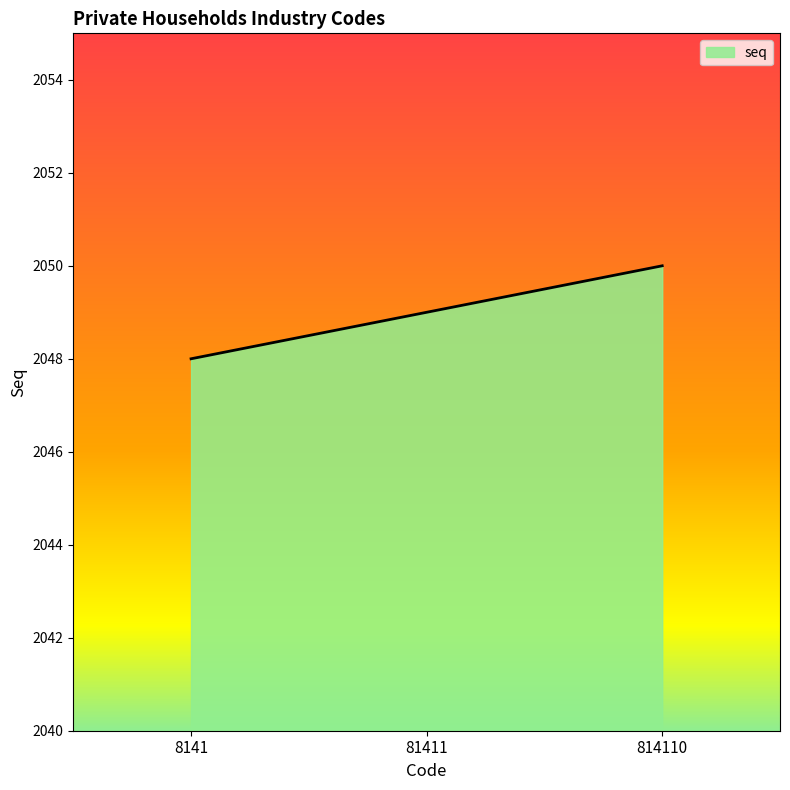

Count the values in the range 2048 to 2050.

3